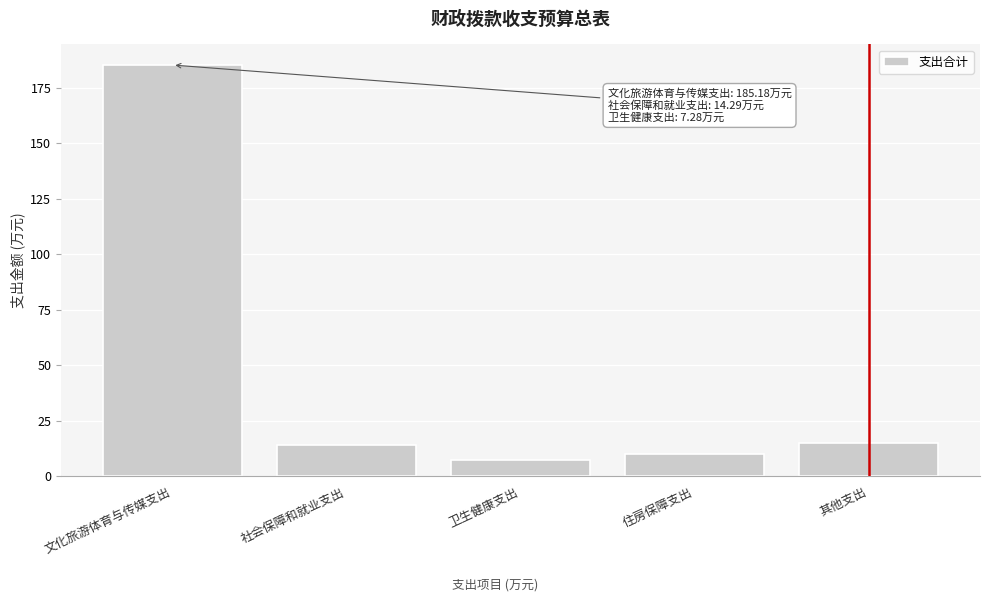

True or false: the data shows 16.9 at 住房保障支出.

False